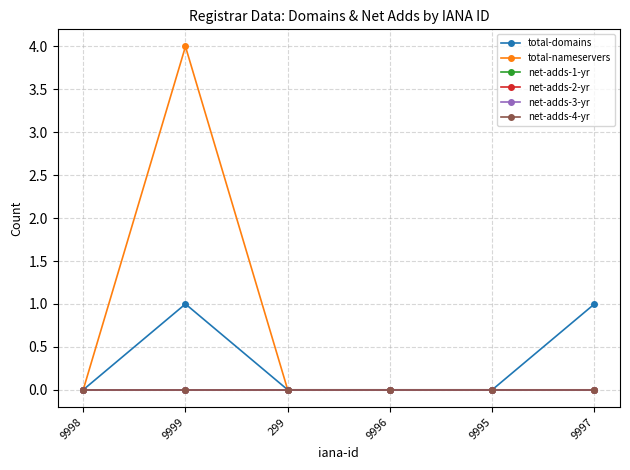

What is the label of the 2nd point from the right?

9995